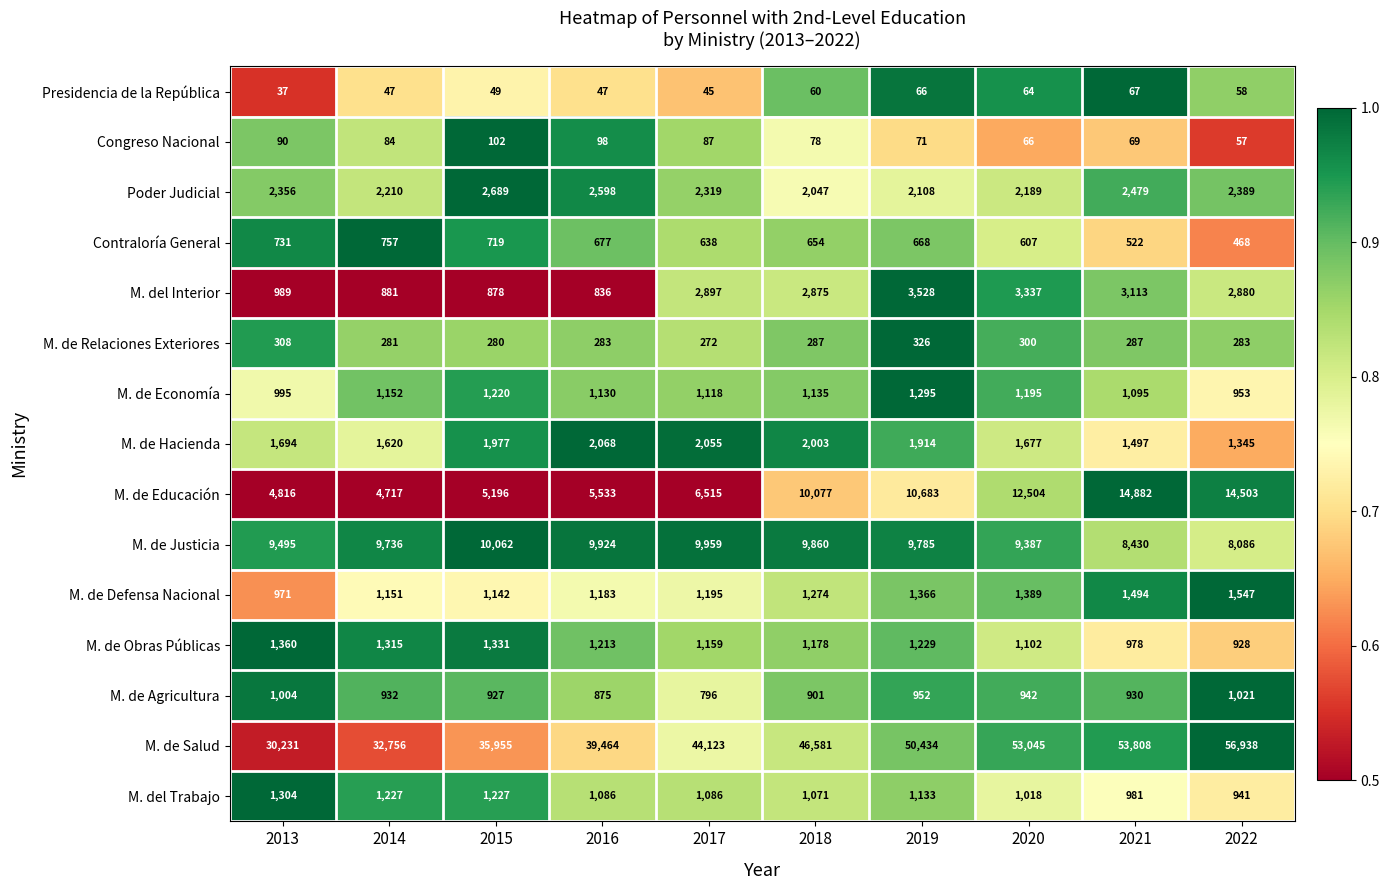

Which category has the lowest value across all series?

2013